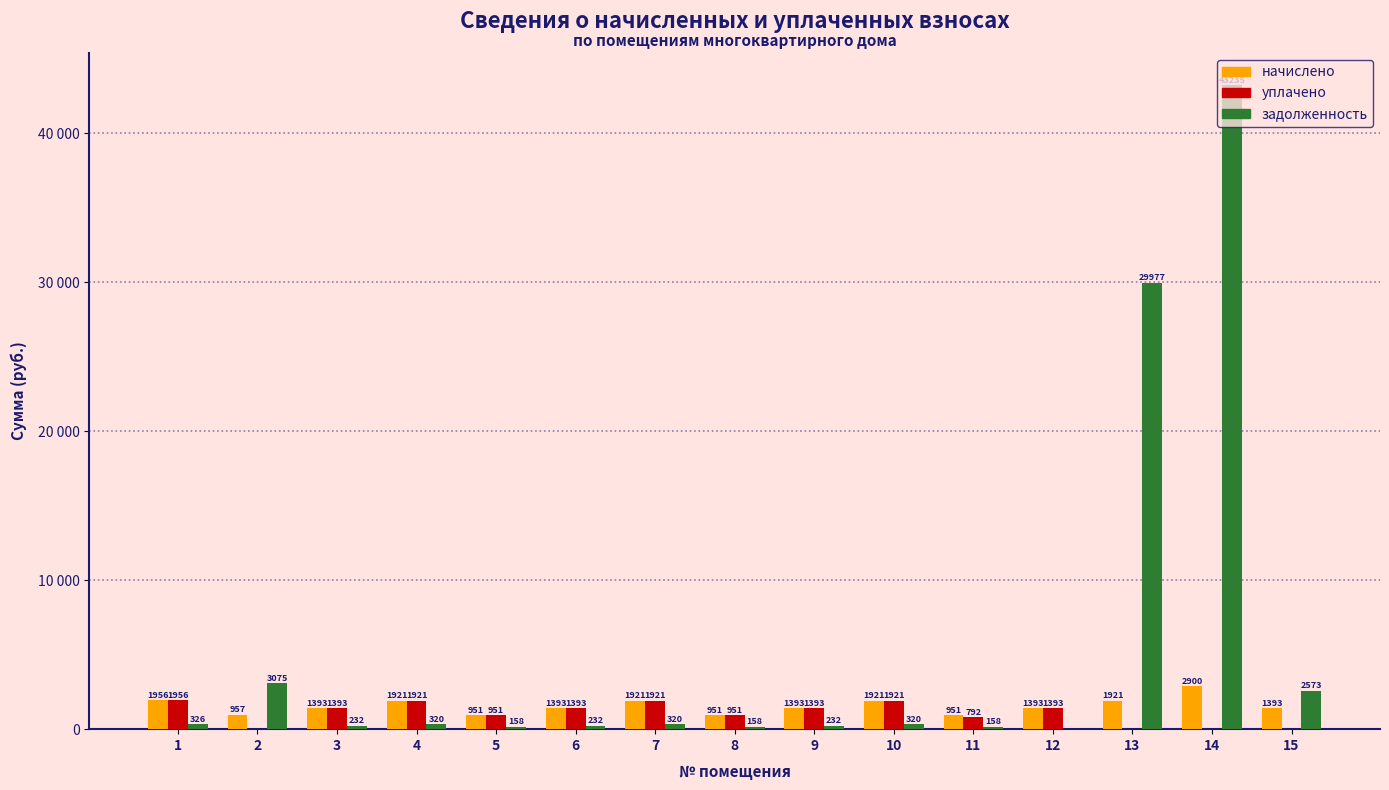

Are the bars grouped side by side (vs. stacked)?

Yes